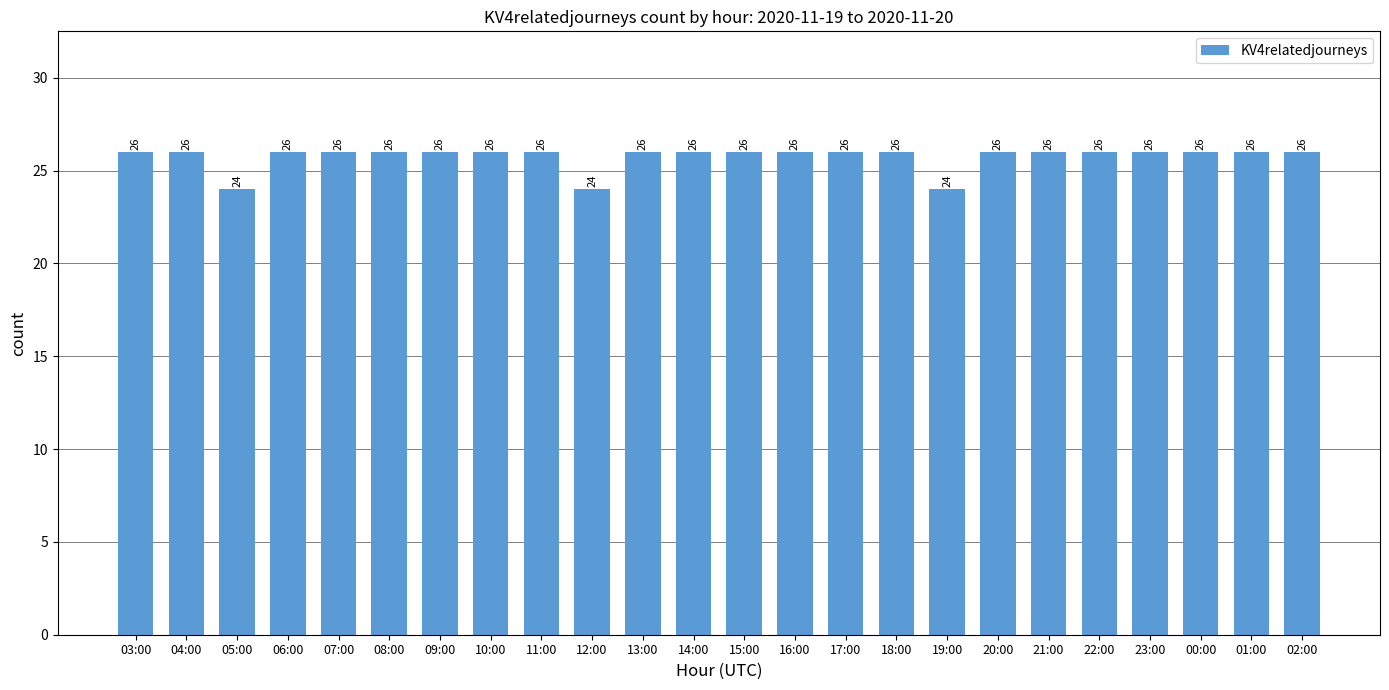

Reading right to left, list all the values displayed in this chart.

02:00=26	01:00=26	00:00=26	23:00=26	22:00=26	21:00=26	20:00=26	19:00=24	18:00=26	17:00=26	16:00=26	15:00=26	14:00=26	13:00=26	12:00=24	11:00=26	10:00=26	09:00=26	08:00=26	07:00=26	06:00=26	05:00=24	04:00=26	03:00=26